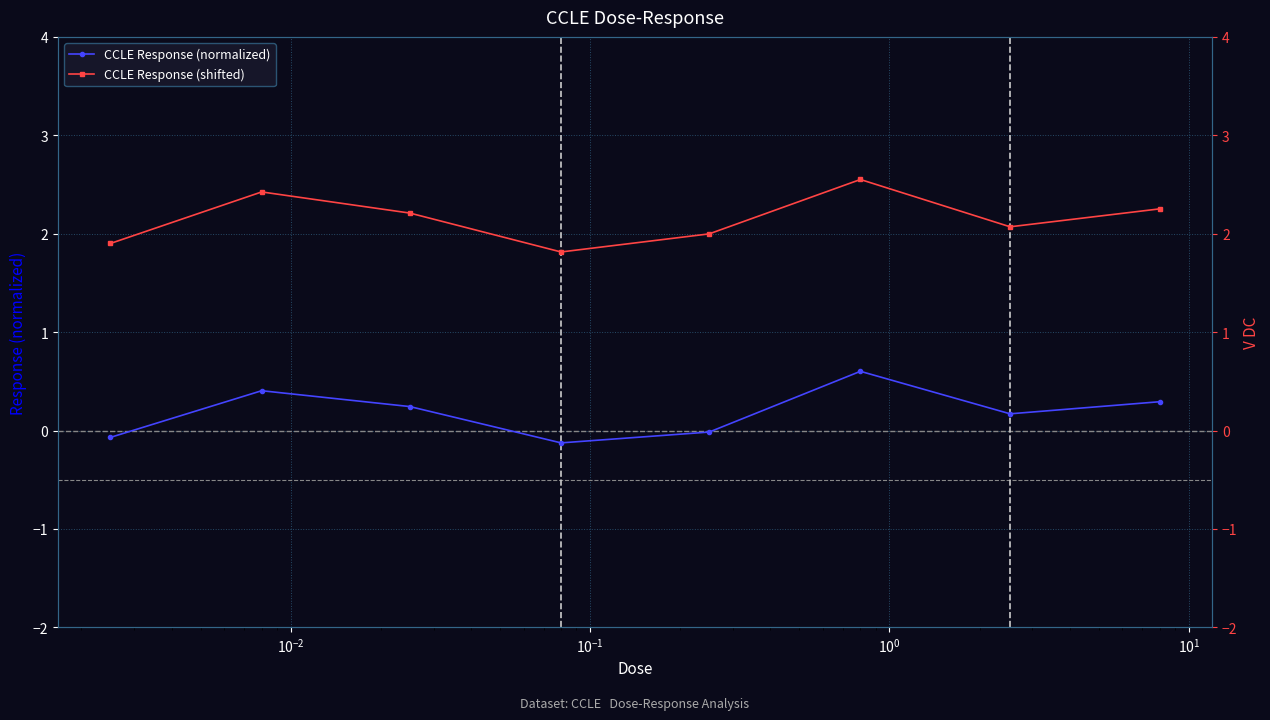

What is the minimum value shown in the chart?

-0.1